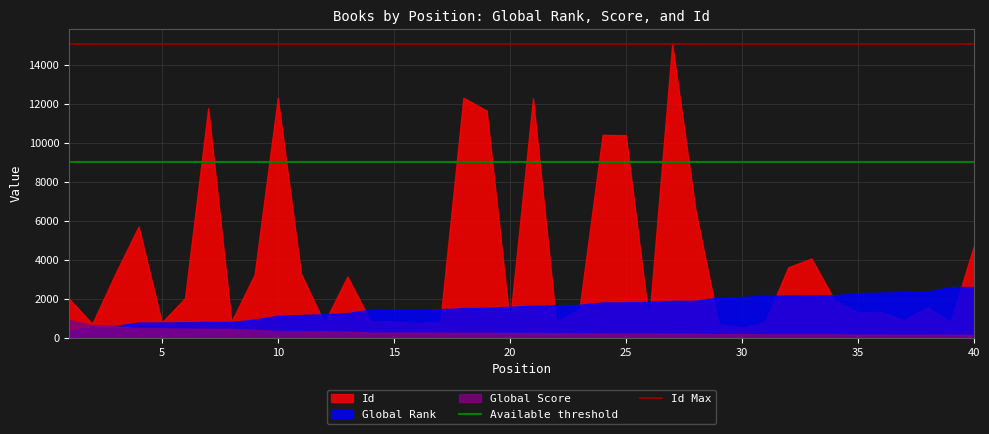

What is the maximum value shown in the chart?

15078